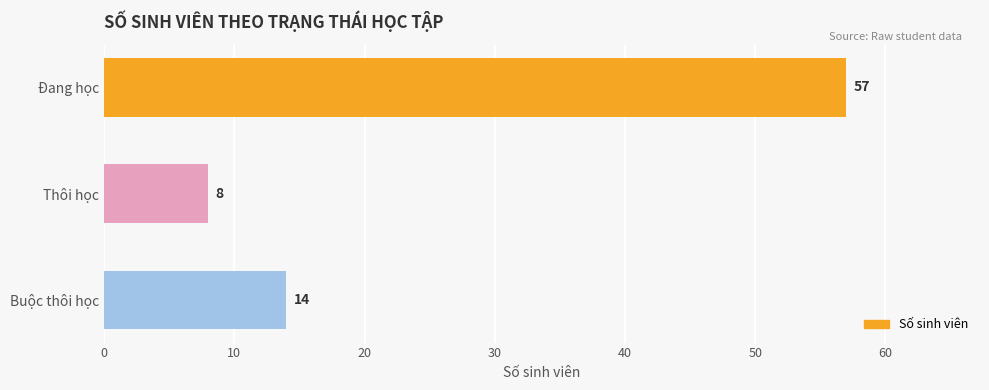

Count the number of categories in the chart.

3